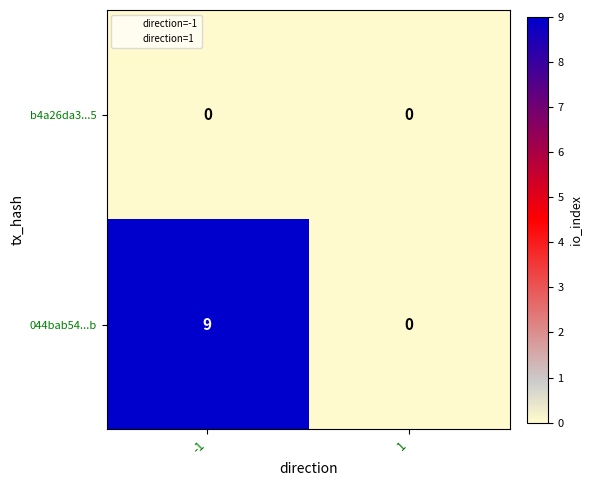

What is the difference between the maximum and minimum values in the 044bab54...b series?

9